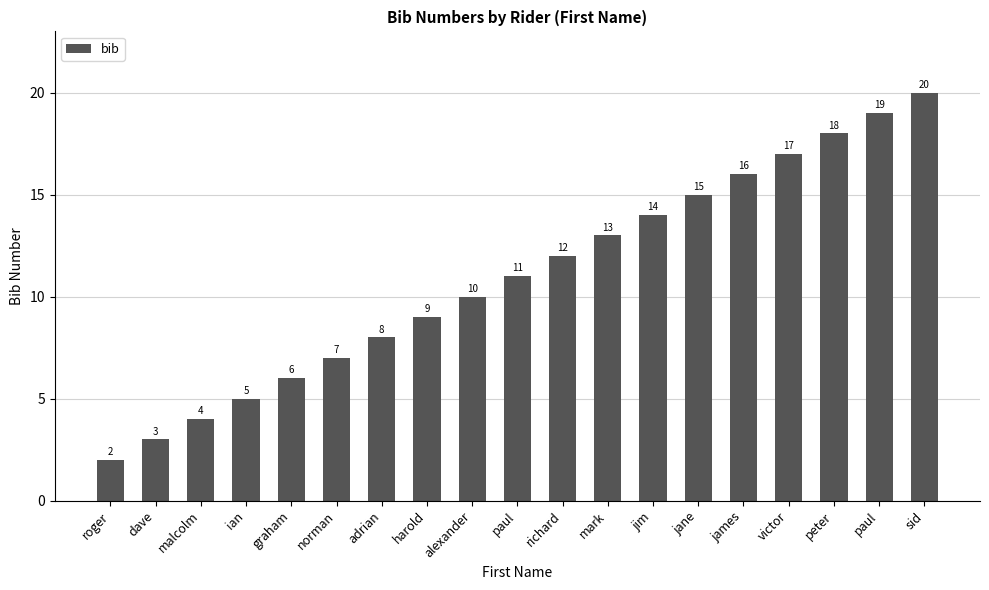

How many data points are less than 11?

9